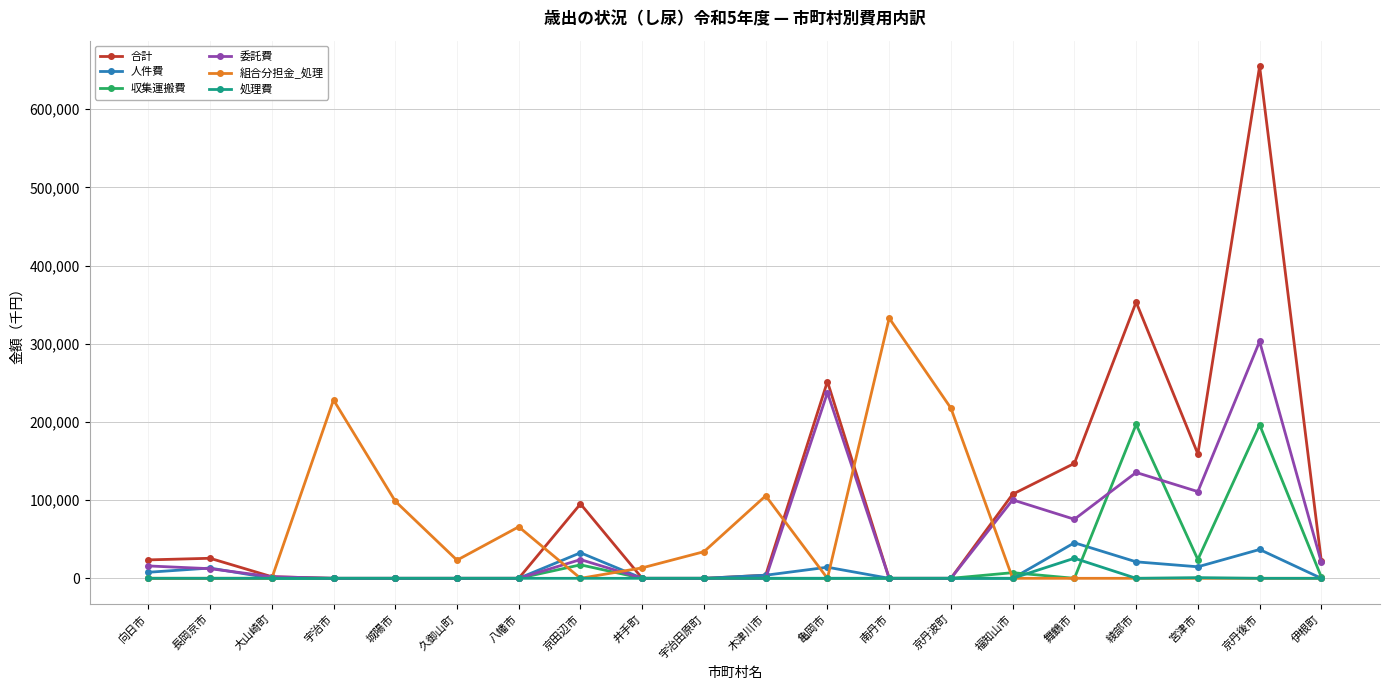

What is the maximum value for 合計?

654964